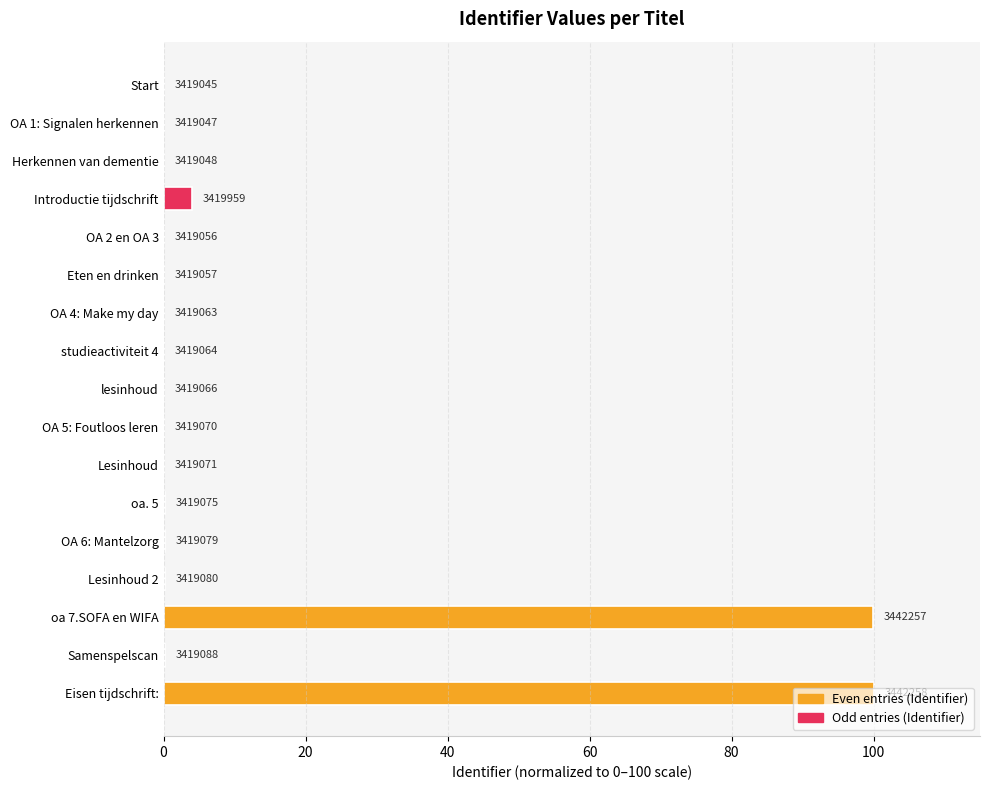

What is the difference between the maximum and minimum values?

100.0